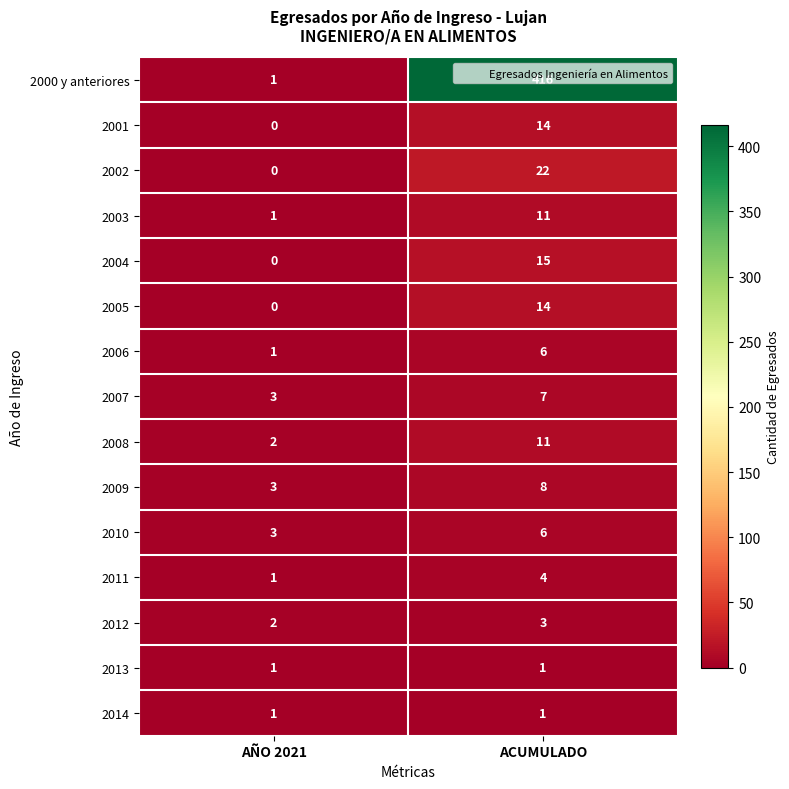

At which label does 2006 reach its peak?

ACUMULADO